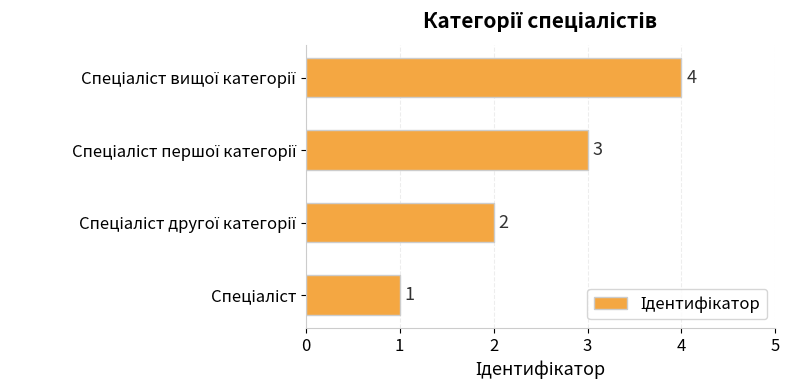

How many values are between 2 and 4?

3